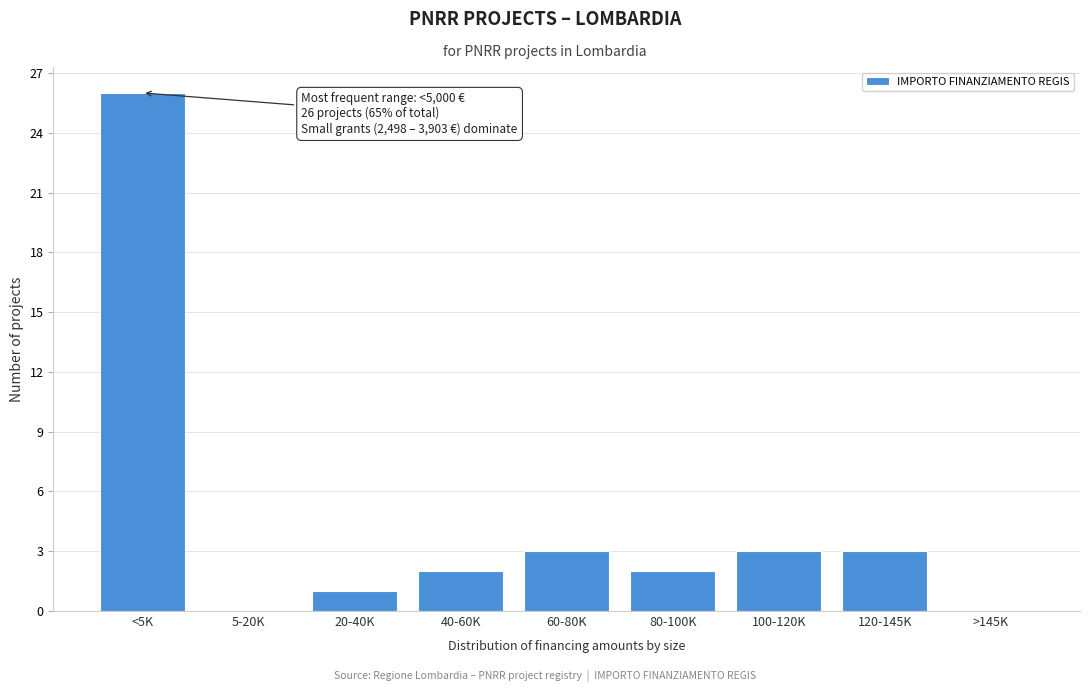

Reading left to right, what are all the values shown in this chart?

<5K=26	5-20K=0	20-40K=1	40-60K=2	60-80K=3	80-100K=2	100-120K=3	120-145K=3	>145K=0